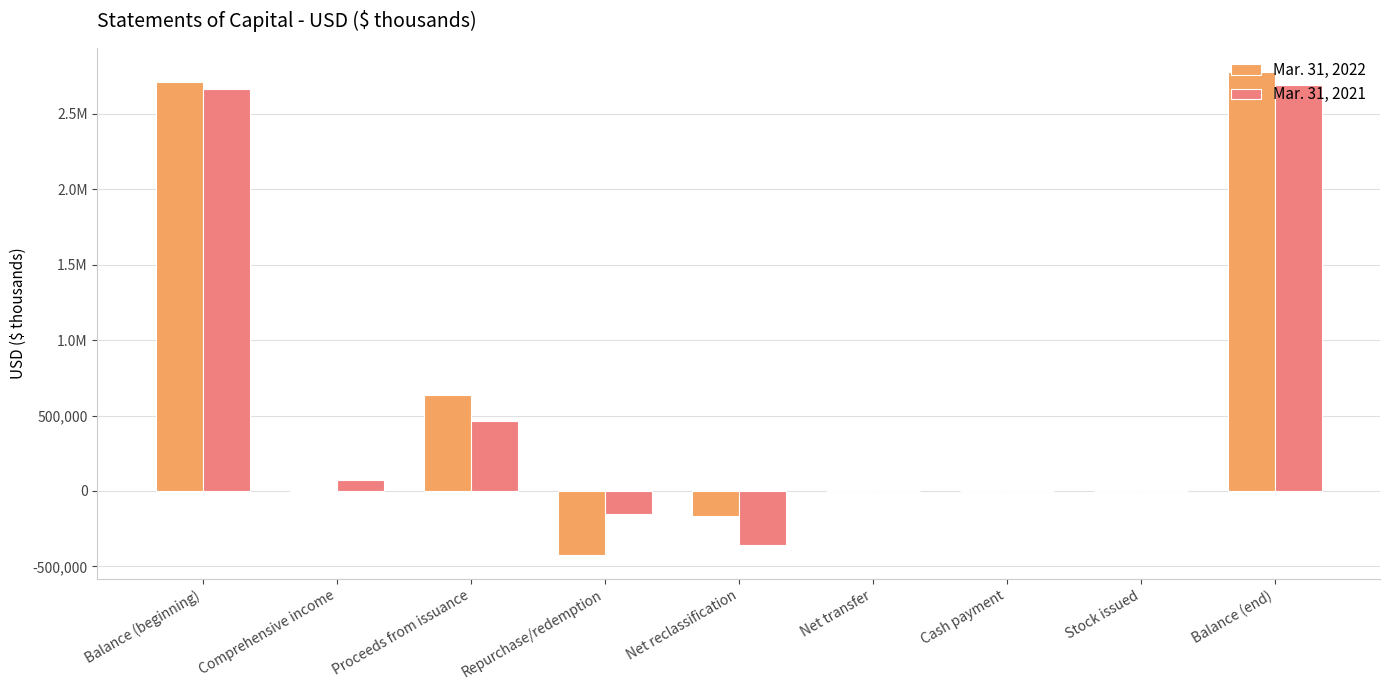

What are all the series names shown in the legend?

Mar. 31, 2022, Mar. 31, 2021